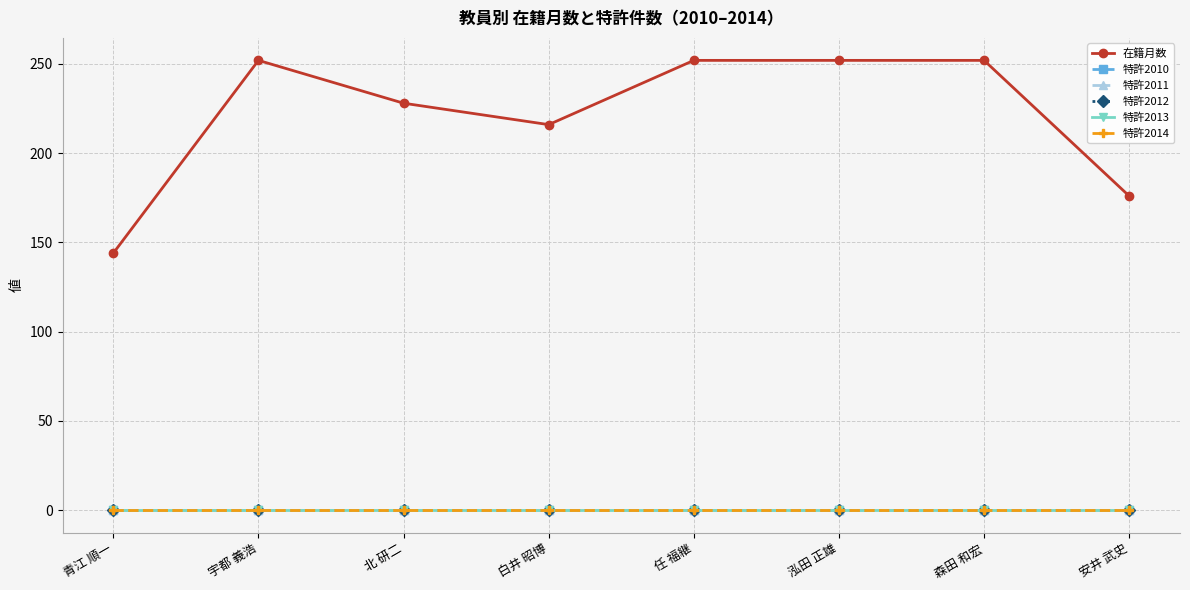

Does the chart have visible grid lines?

Yes